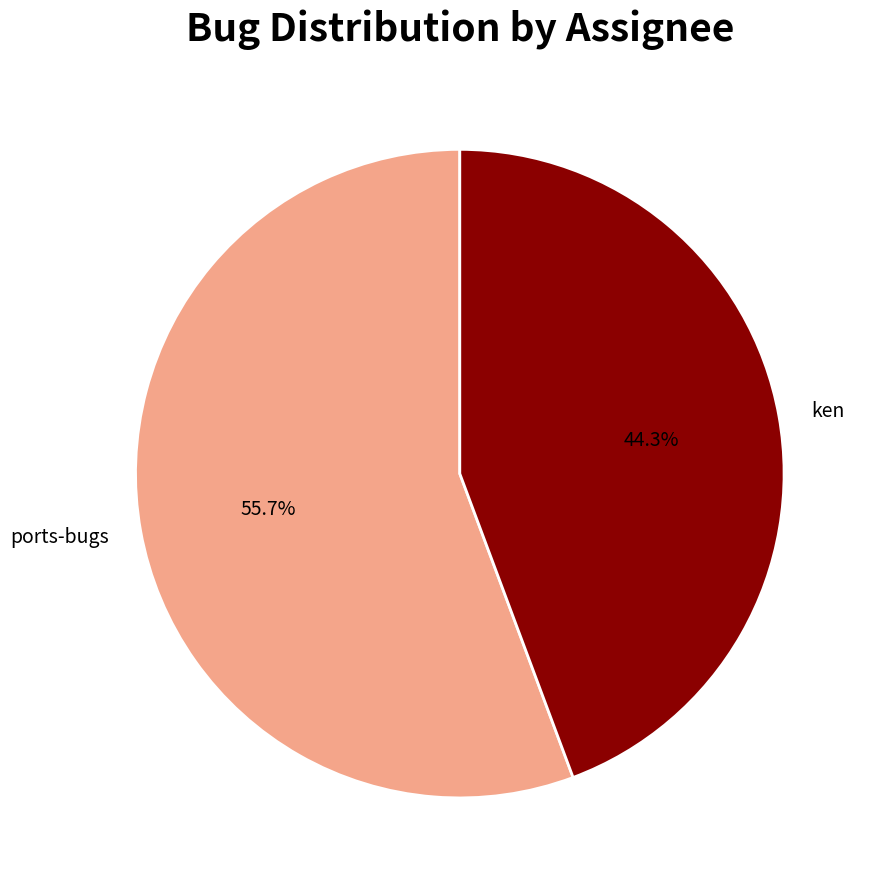

To the nearest percent, what is the difference between the largest and smallest slice percentages?

11%